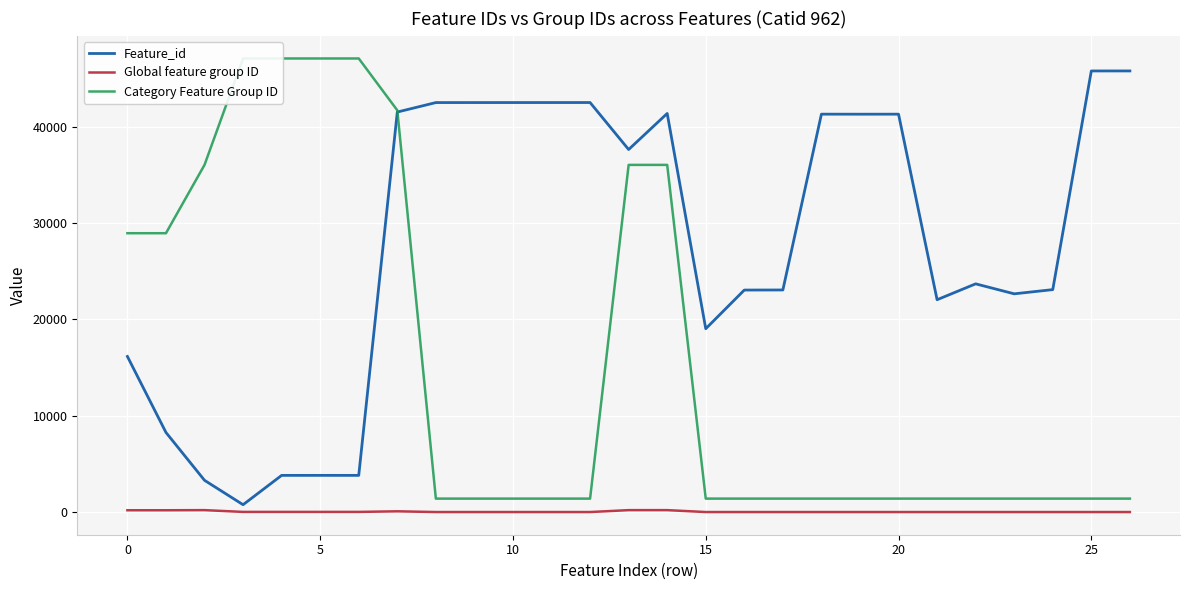

What is the highest value of the Feature_id series?

45796